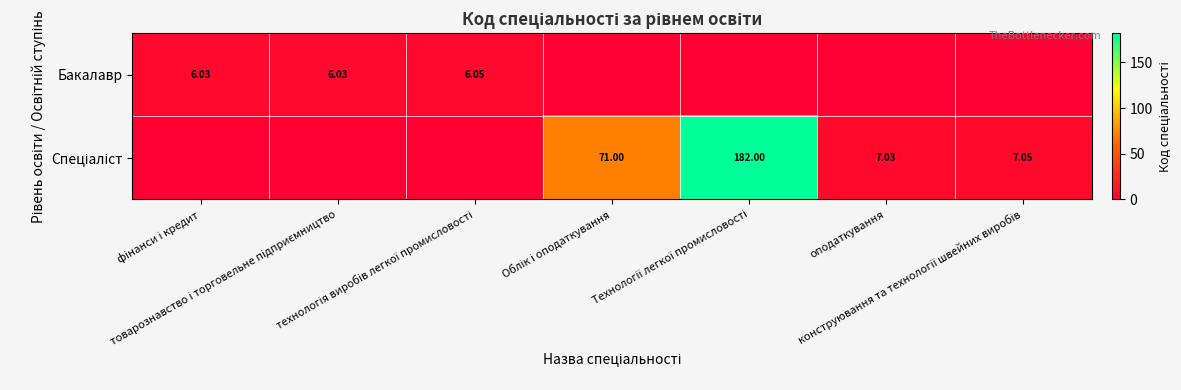

Which category has the lowest value in the Бакалавр series?

Облік і оподаткування